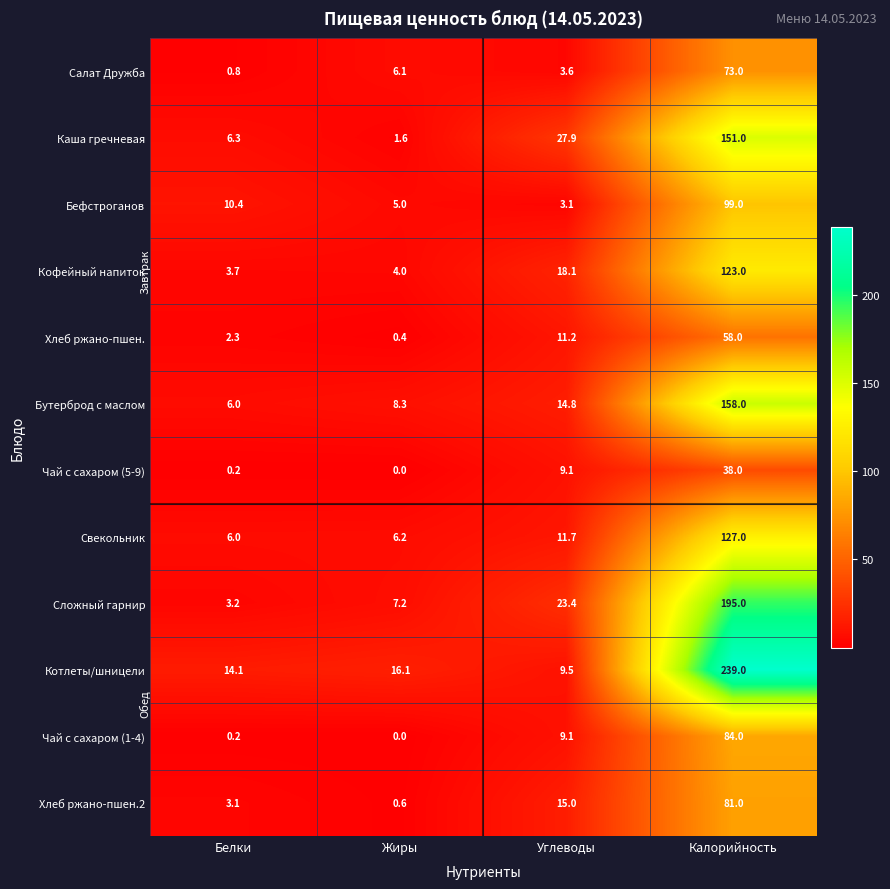

What is the greatest value displayed?

239.0